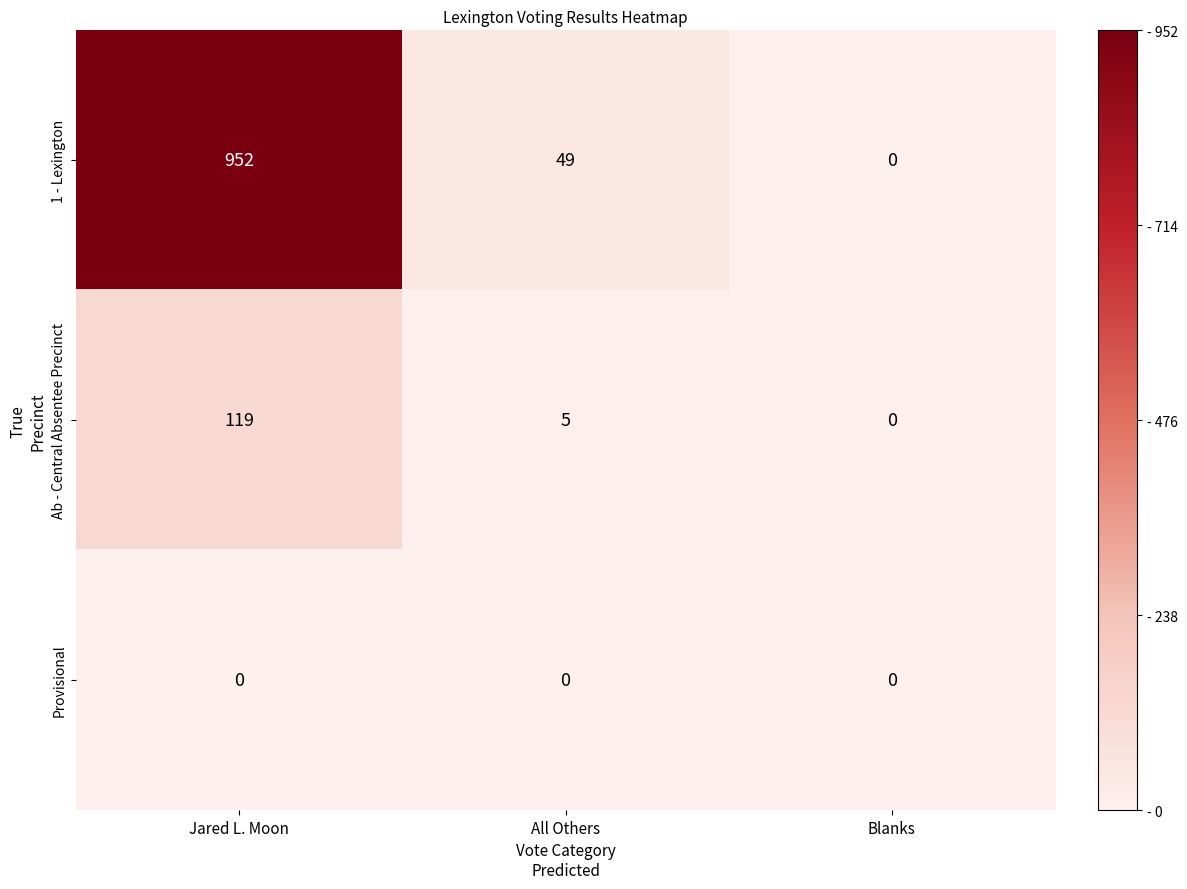

At which category is the sum across all series the highest?

Jared L. Moon